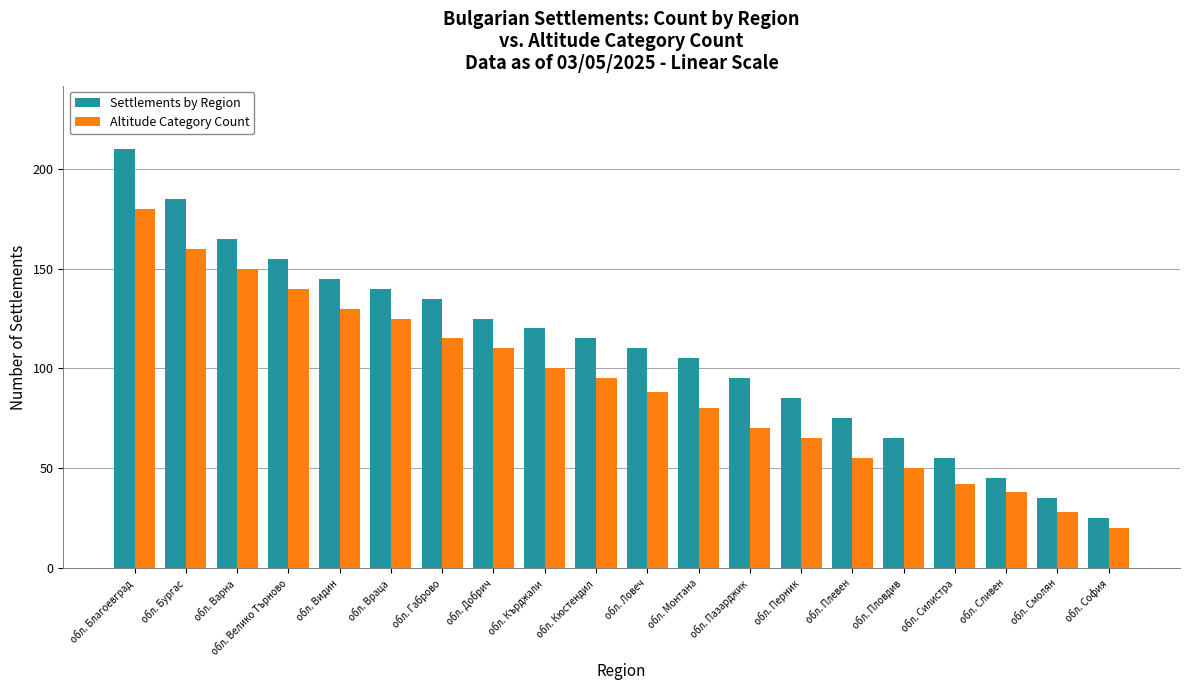

True or false: Altitude Category Count has a value of 88 at обл. Ловеч.

True